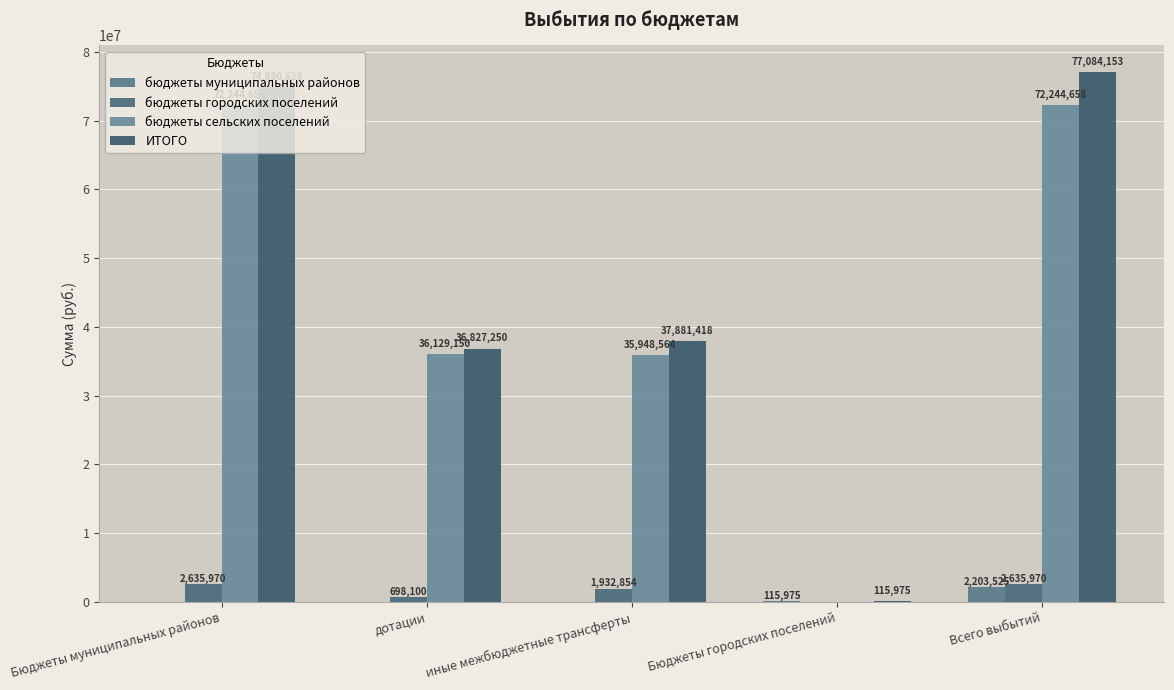

What is the label of the 5th bar from the right?

Бюджеты муниципальных районов